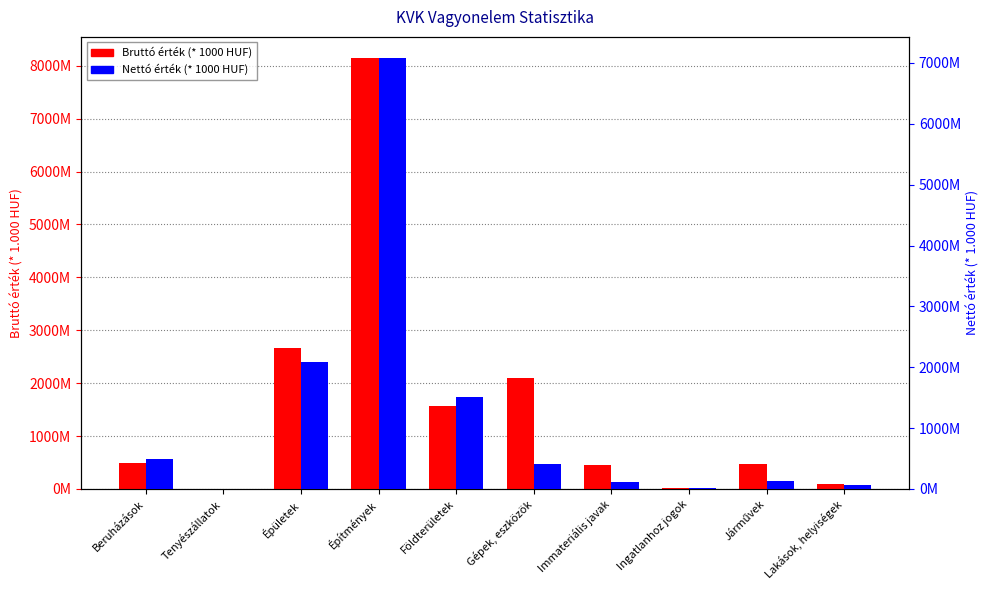

Where does the Nettó érték series first go above 411158751?

Beruházások